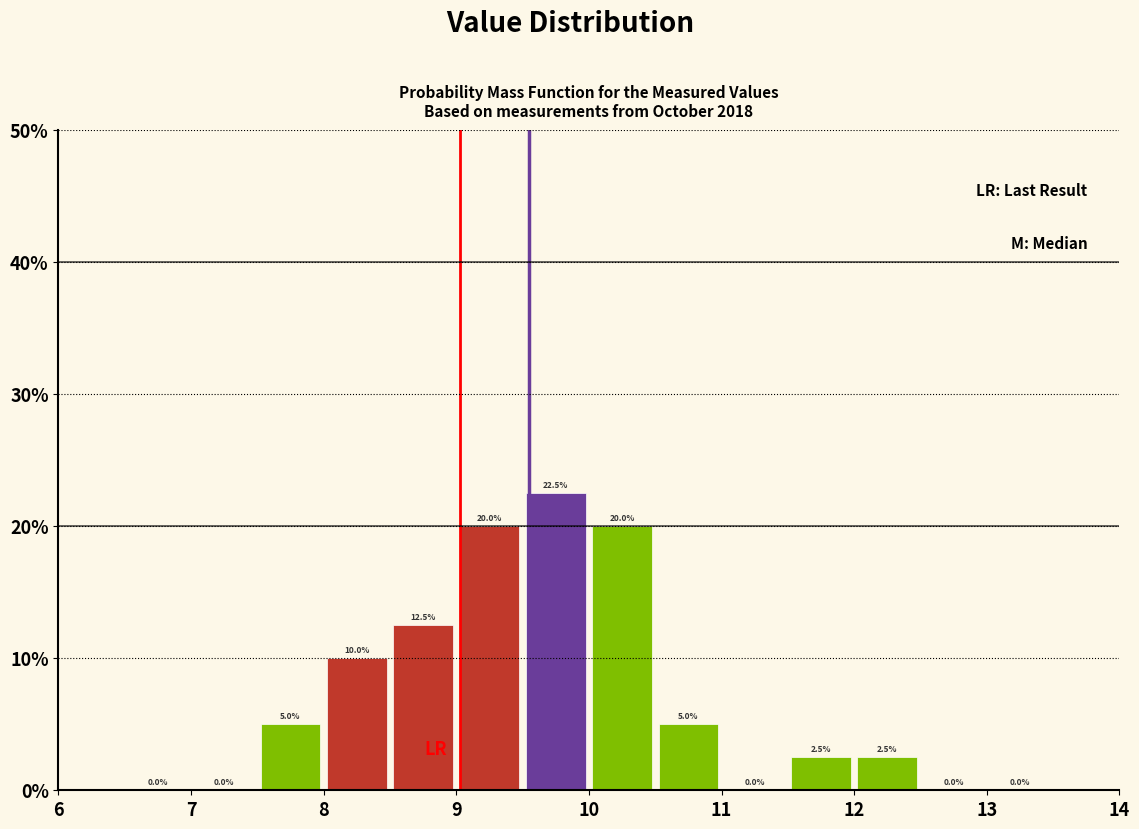

Reading left to right, transcribe this chart: for each bar, give the range it covers on the x-axis and its height.

6.5 to 7.0: 0.0
7.0 to 7.5: 0.0
7.5 to 8.0: 5.0
8.0 to 8.5: 10.0
8.5 to 9.0: 12.5
9.0 to 9.5: 20.0
9.5 to 10.0: 22.5
10.0 to 10.5: 20.0
10.5 to 11.0: 5.0
11.0 to 11.5: 0.0
11.5 to 12.0: 2.5
12.0 to 12.5: 2.5
12.5 to 13.0: 0.0
13.0 to 13.5: 0.0